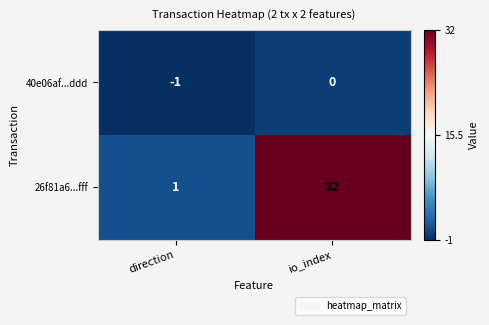

How many data points does each series have?

2